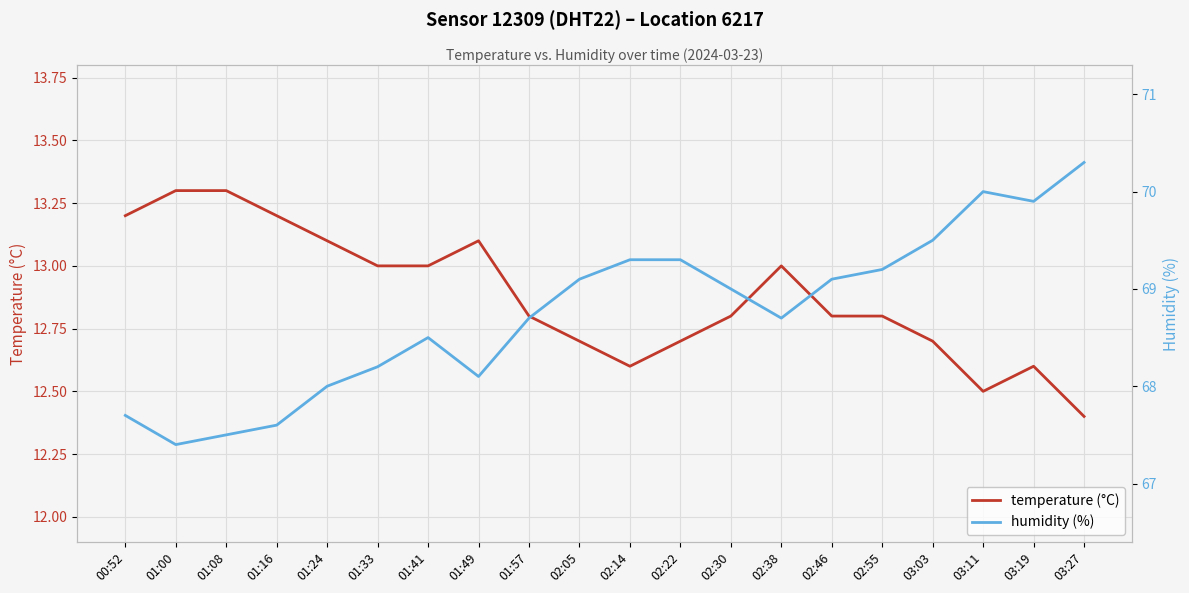

Count the temperature (°C) values in the range 12 to 13.

14